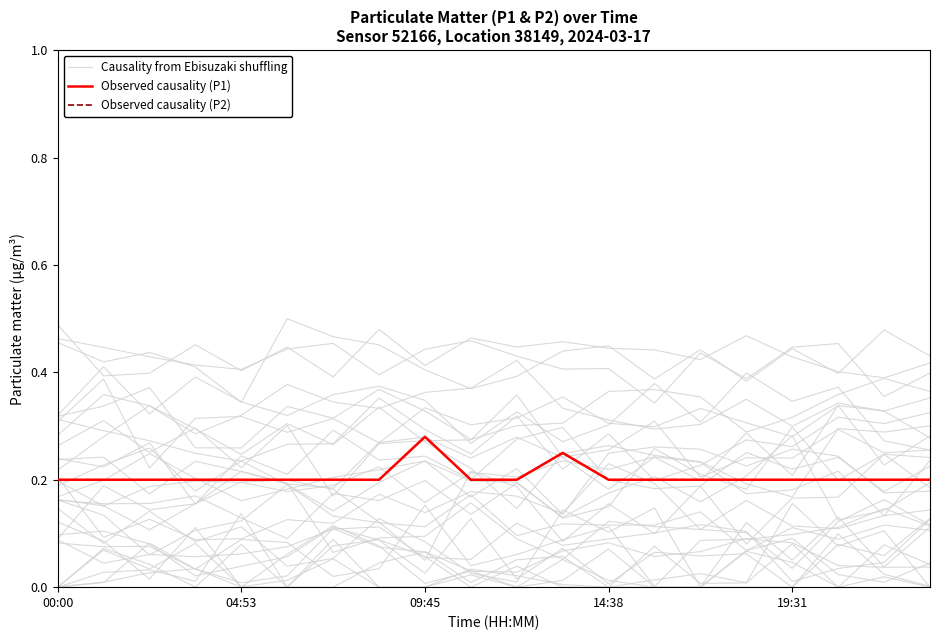

How many lines are shown in the chart?

3